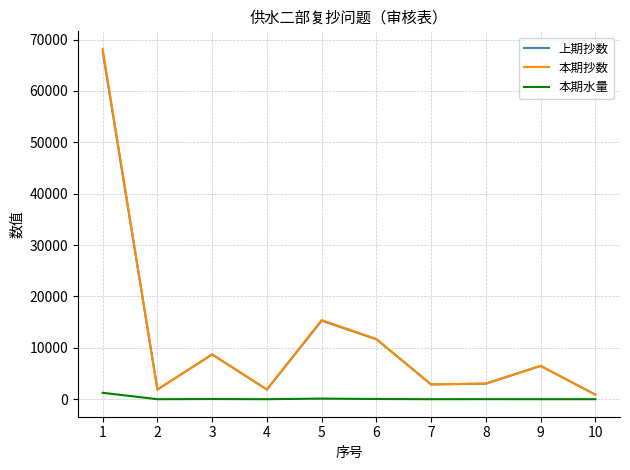

The value of 本期抄数 at 9 is 6484. True or false?

True